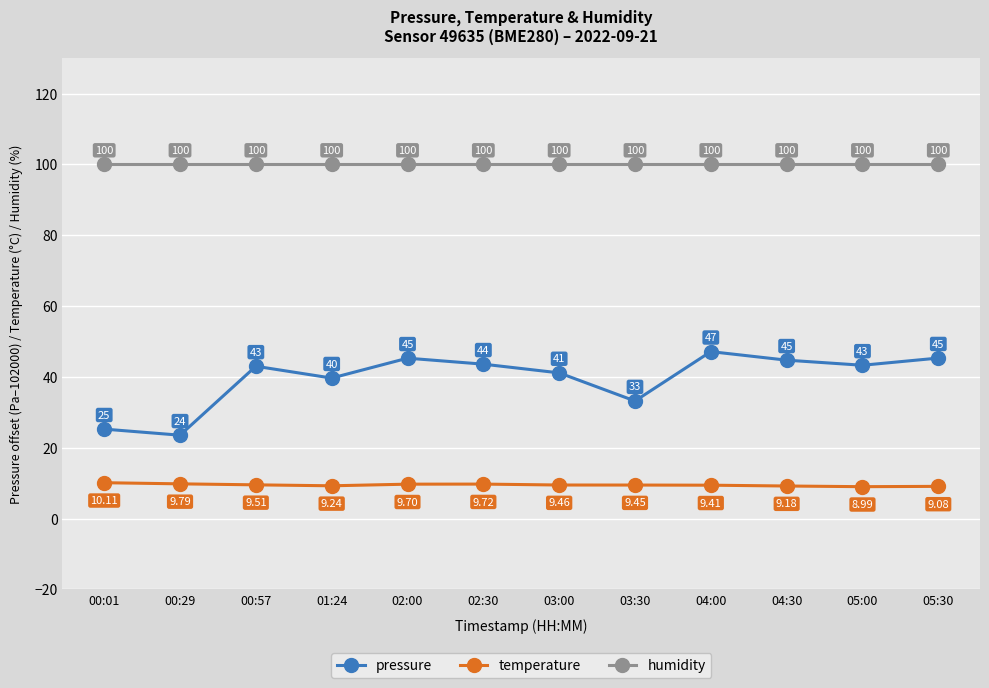

Does the chart display data point markers on the line(s)?

Yes